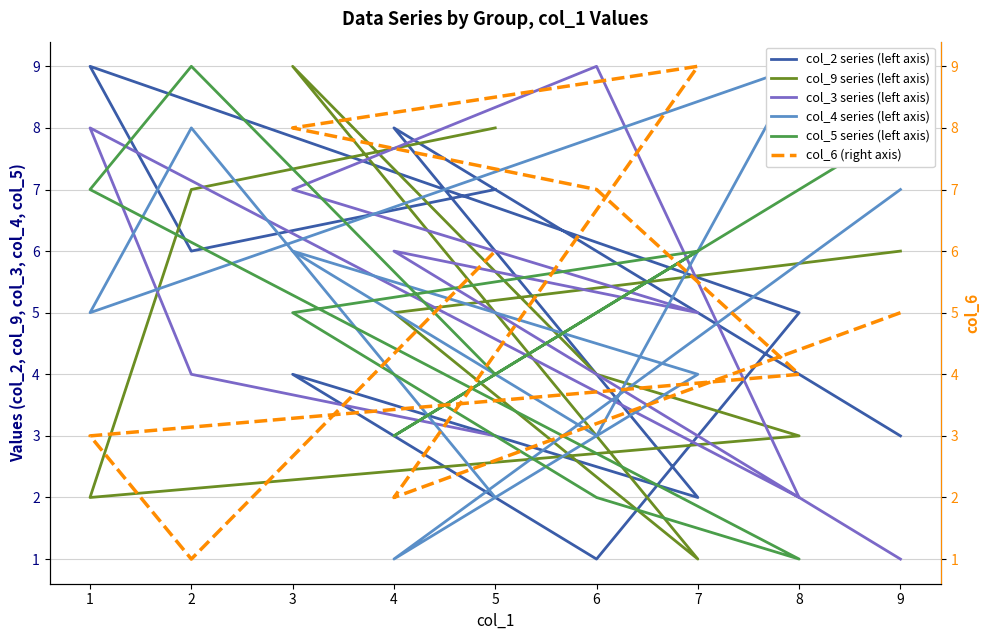

Which series has the largest range (max minus min)?

col_2 series (left axis)